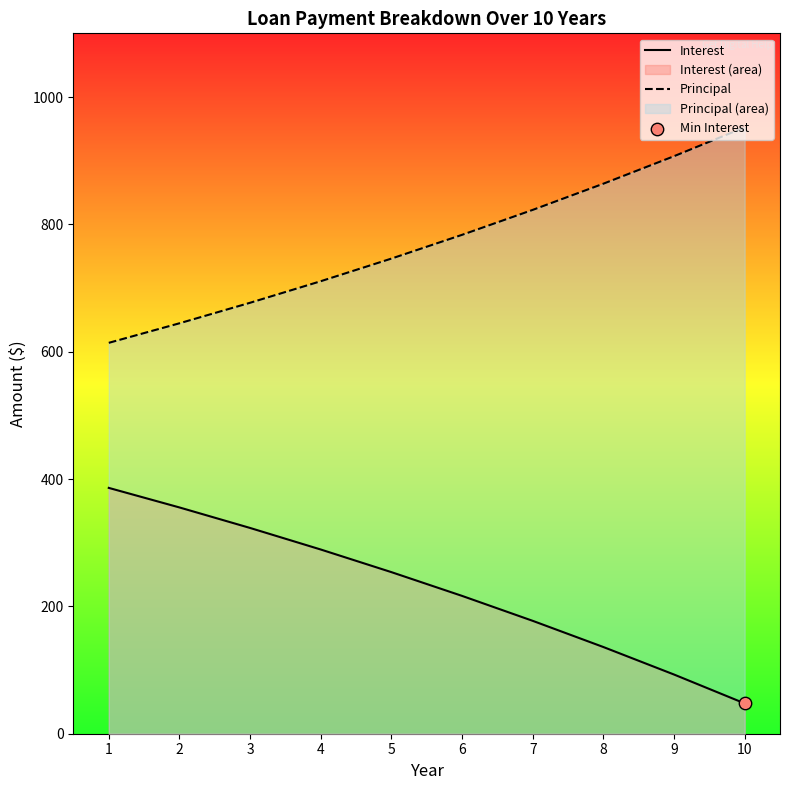

What are all the series names shown in the legend?

Interest, Principal